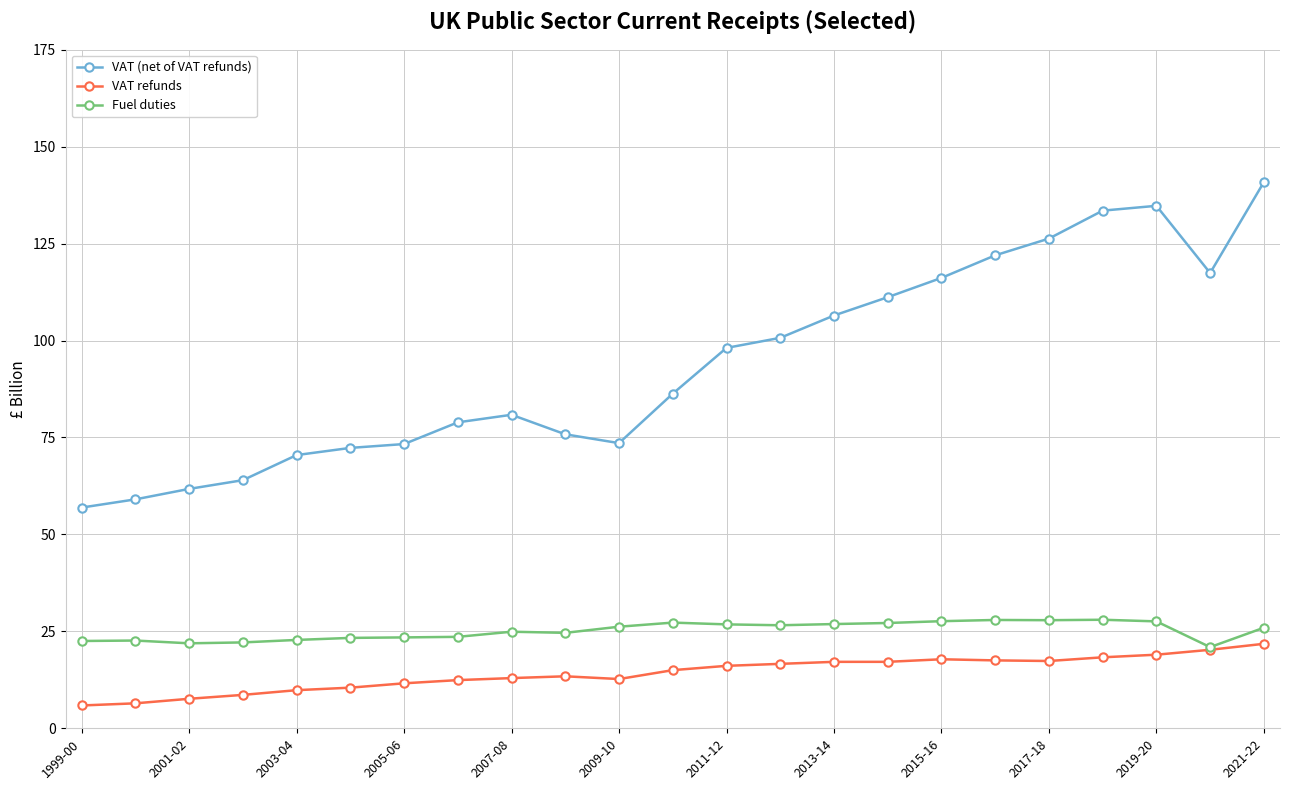

What is the lowest value of the VAT refunds series?

5.9